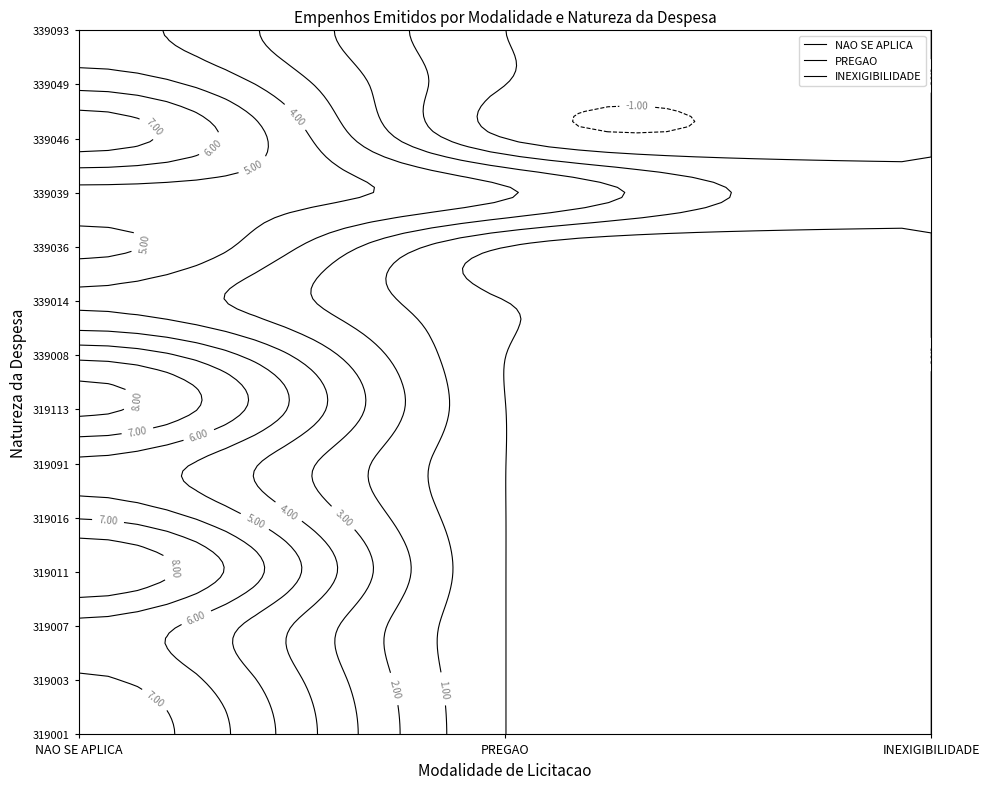

What is the difference between the highest and lowest values at 339046?

31726790.9